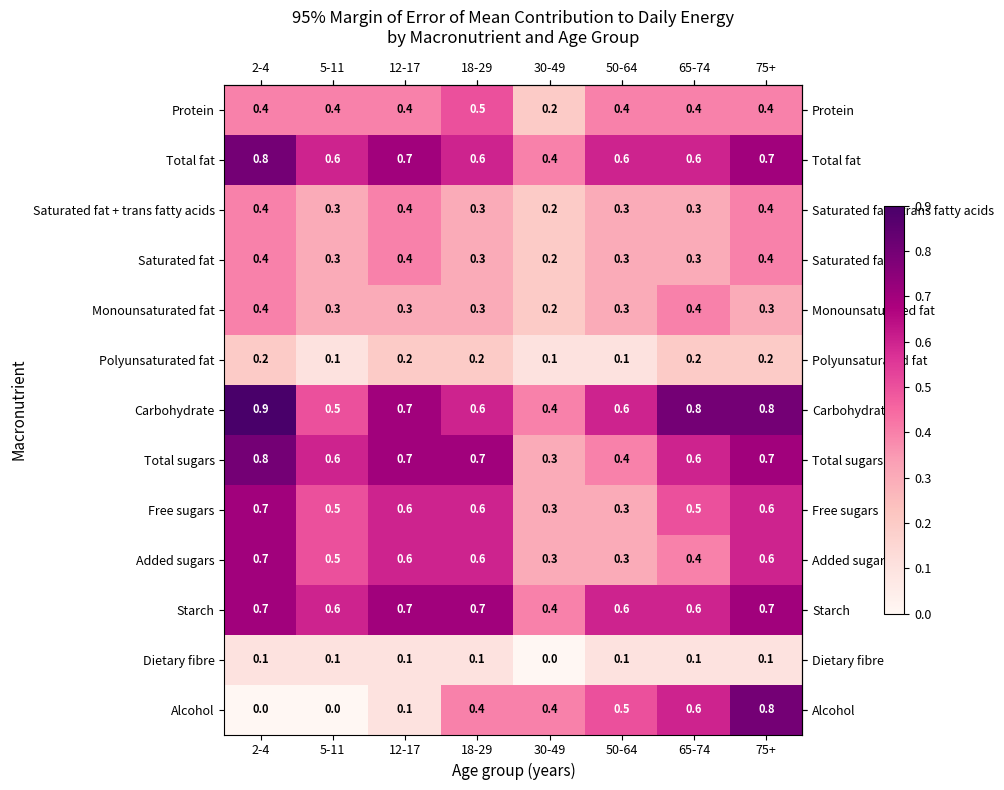

Which series has the largest range (max minus min)?

Alcohol